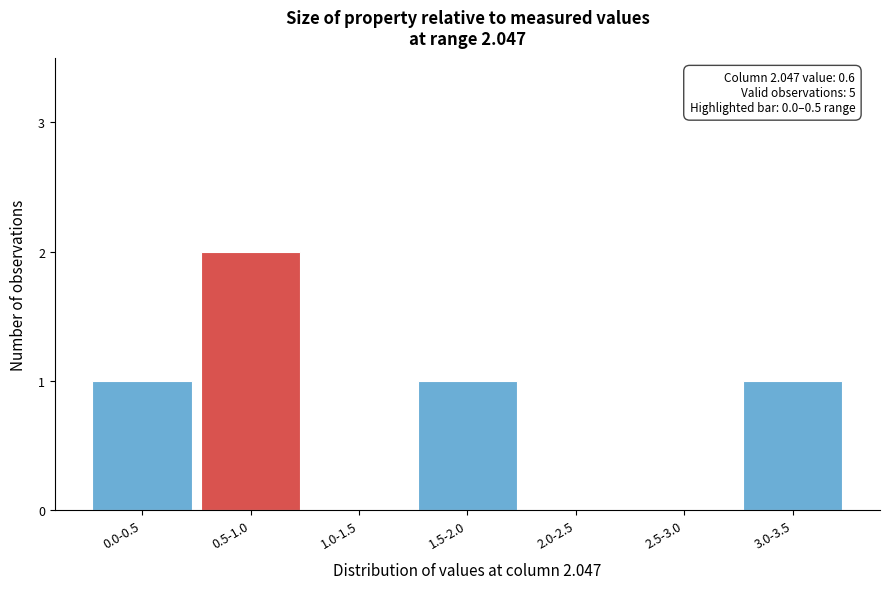

Reading left to right, list all the values displayed in this chart.

0.0-0.5=1	0.5-1.0=2	1.0-1.5=0	1.5-2.0=1	2.0-2.5=0	2.5-3.0=0	3.0-3.5=1